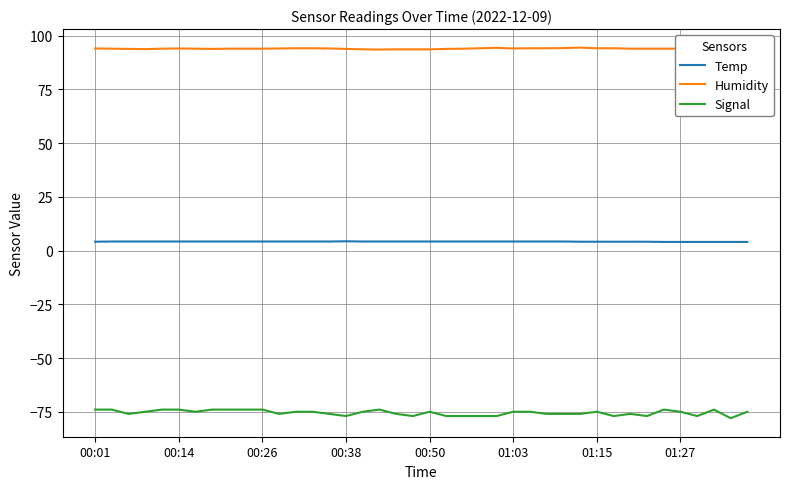

Is this an area chart (filled region under the line)?

No